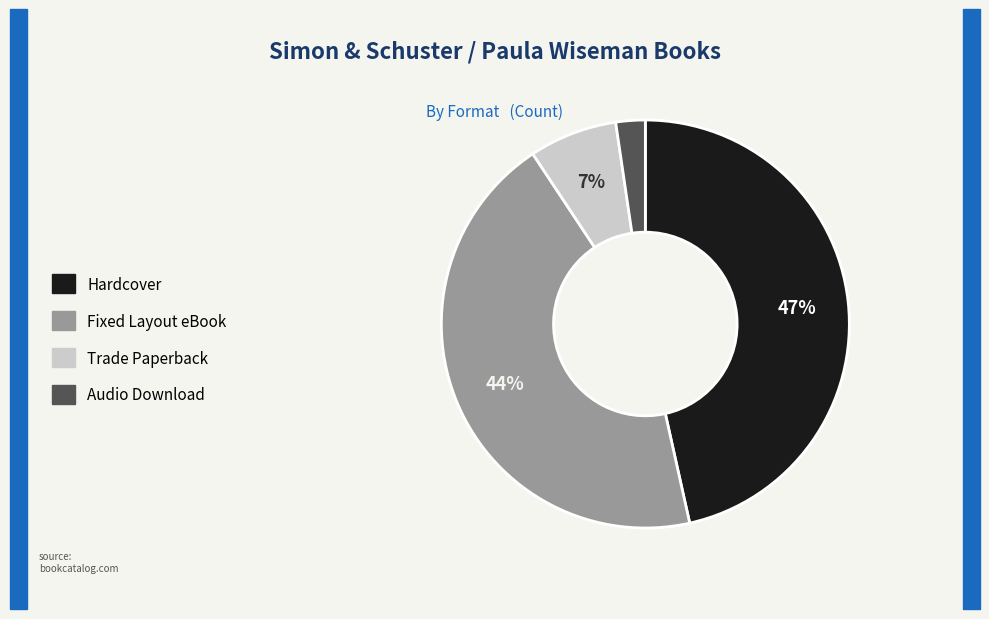

The Fixed Layout eBook slice represents 29% of the pie. True or false?

False